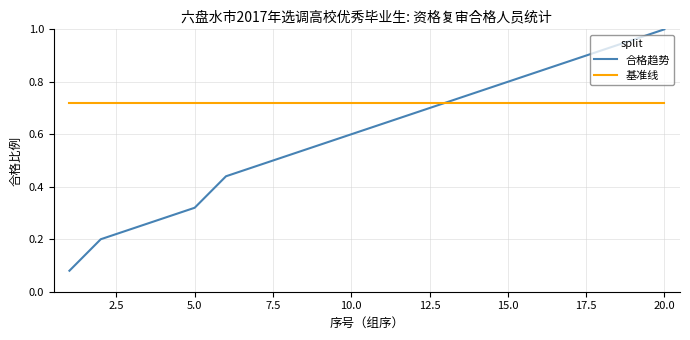

List the series in order of their overall mean, highest first.

基准线, 合格趋势